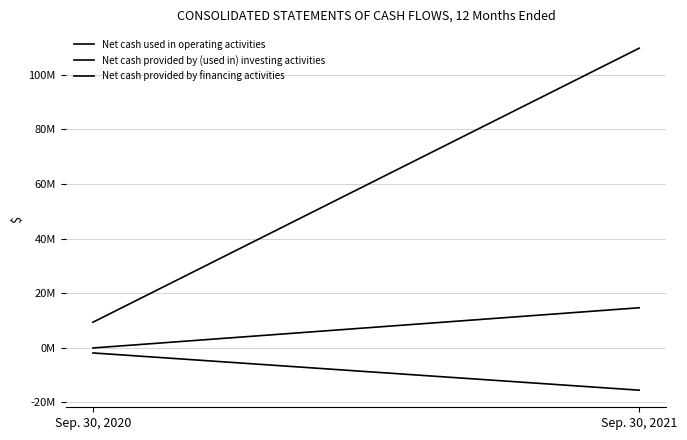

Reading left to right, list all the values displayed in this chart.

Net cash used in operating activities: -1930095	-15571024
Net cash provided by (used in) investing activities: -105760	14623351
Net cash provided by financing activities: 9329481	109718430